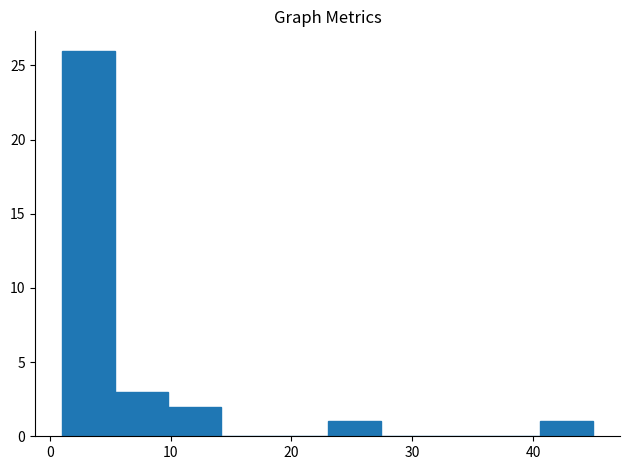

What is the height of the bar covering 9.8 to 14.2 on the x-axis? Neither the bar edges nor the heights are printed on the chart, so give them approximately, as read against the axes.

2